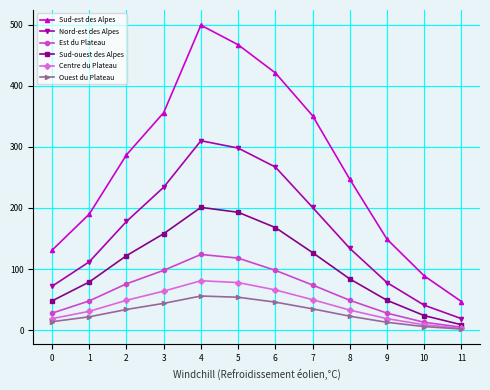

Is the value of Ouest du Plateau at 10 greater than the value of Centre du Plateau at 1?

No